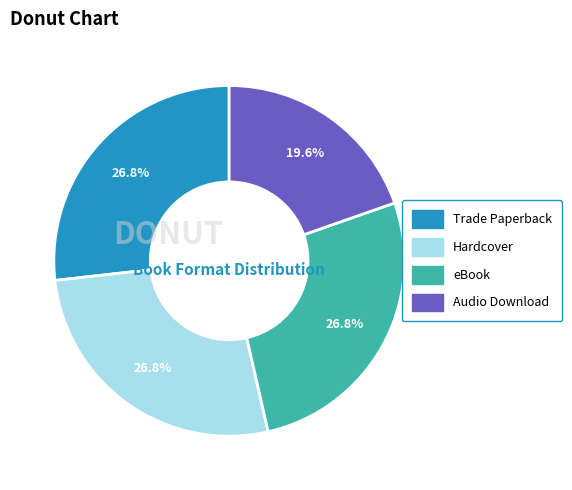

To the nearest percent, what portion does eBook represent?

27%